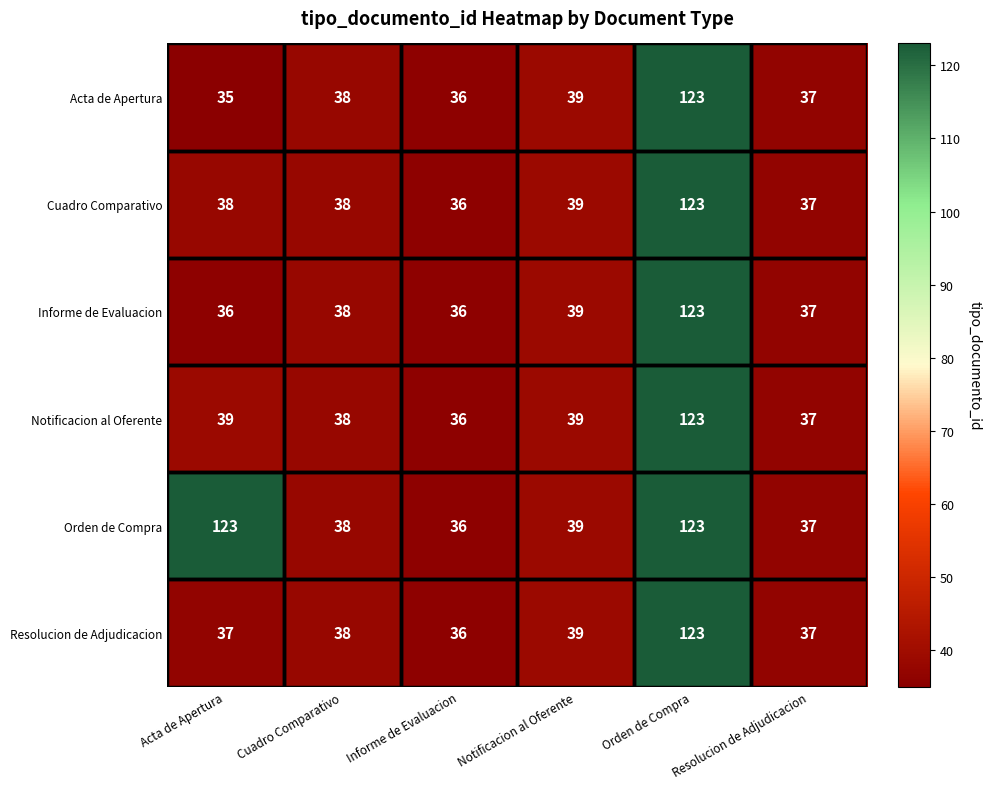

What is the greatest value displayed?

123